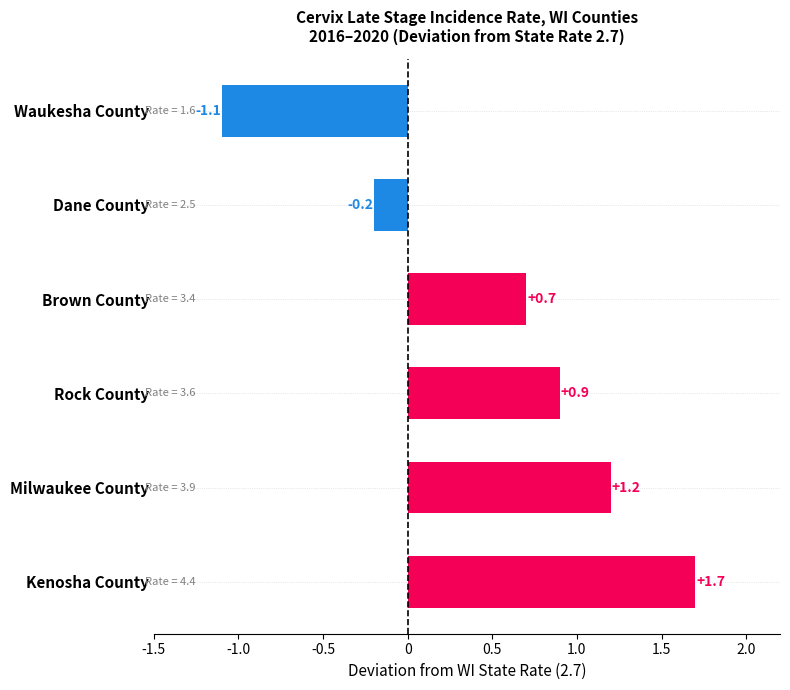

What value does the data have at Kenosha County?

1.7